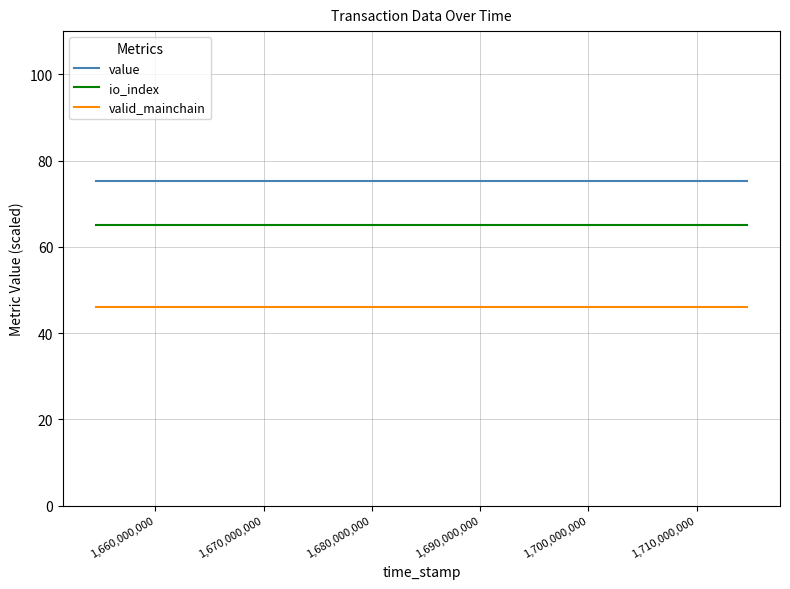

What is the sum of all value values?

1806.0